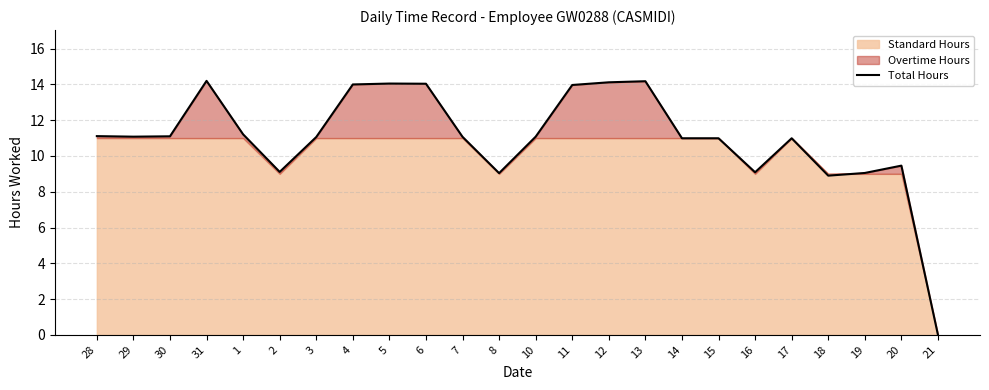

What is the change in value from 12 to 15?

-3.1